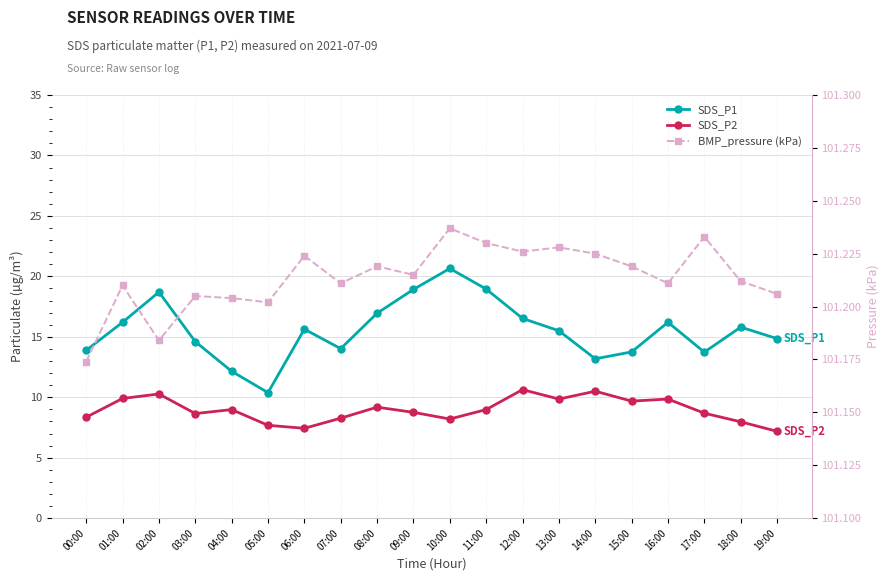

What is the lowest value of the SDS_P1 series?

10.4